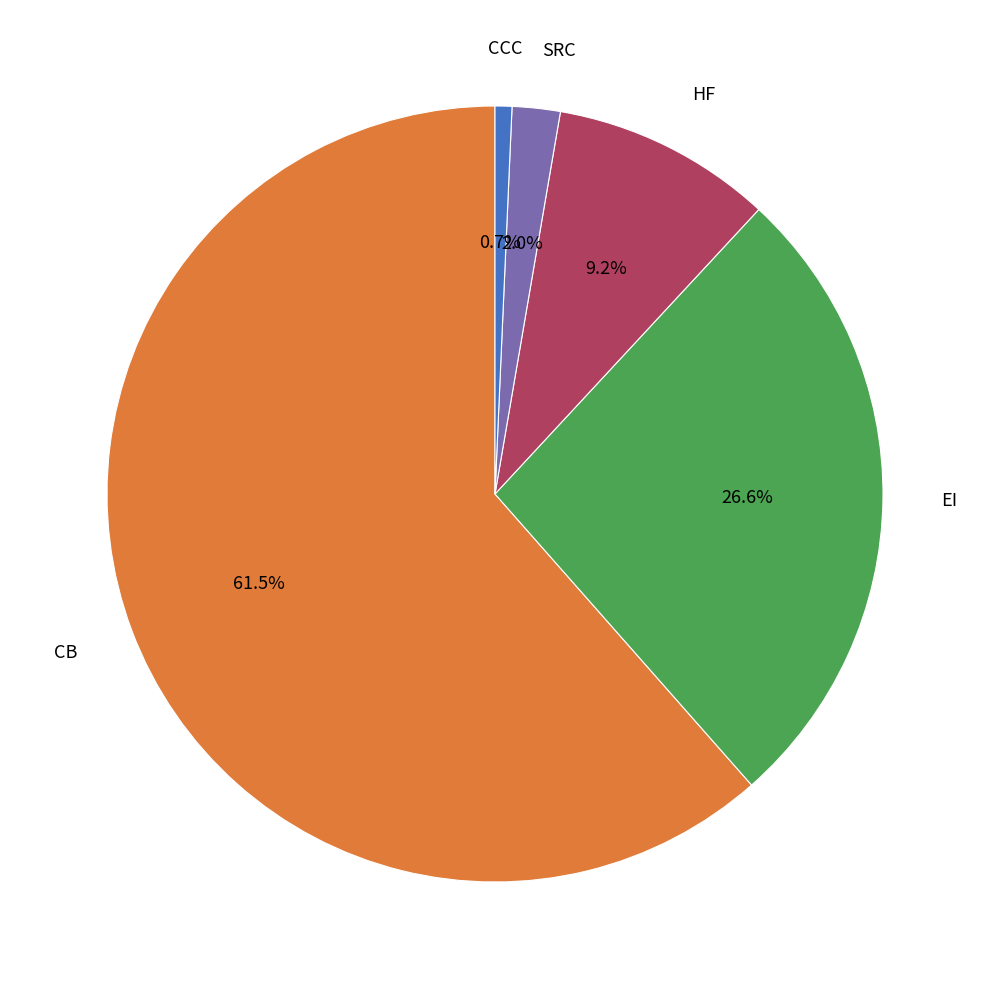

Is there any slice that represents more than half of the pie?

Yes